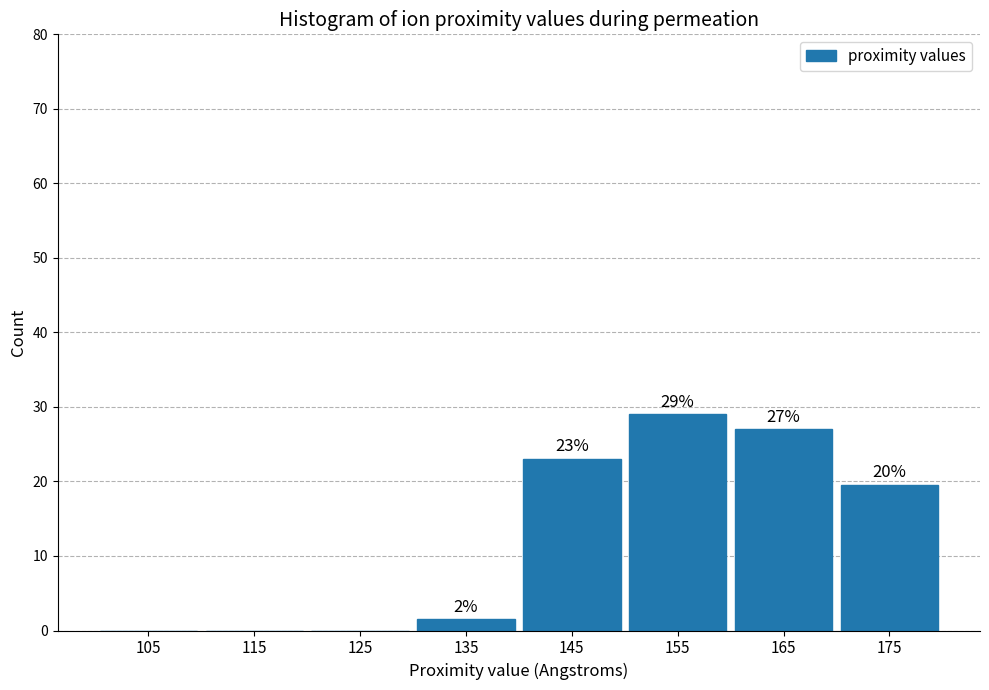

Which range on the x-axis has the tallest bar?

150 to 160